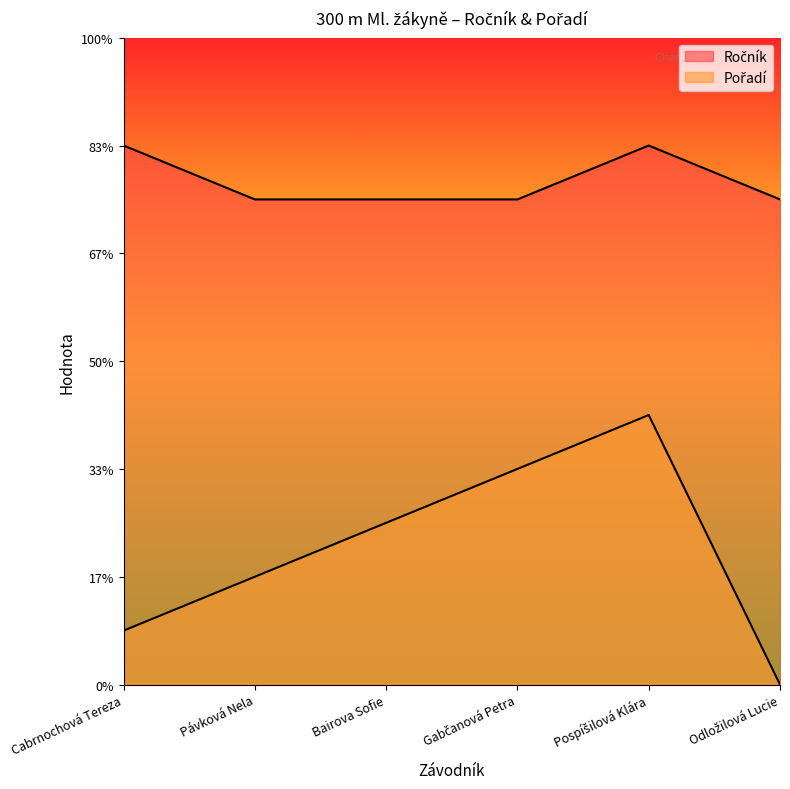

What is the label of the 5th point from the right?

Pávková Nela